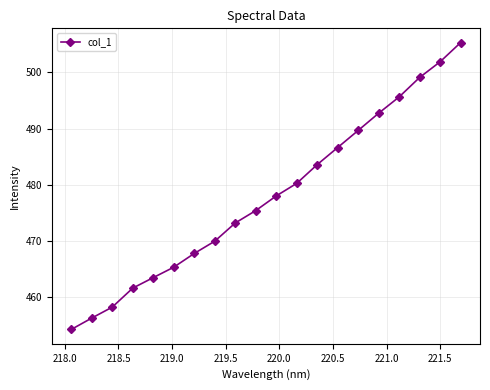

What is the value of the 2nd point from the left?

456.3